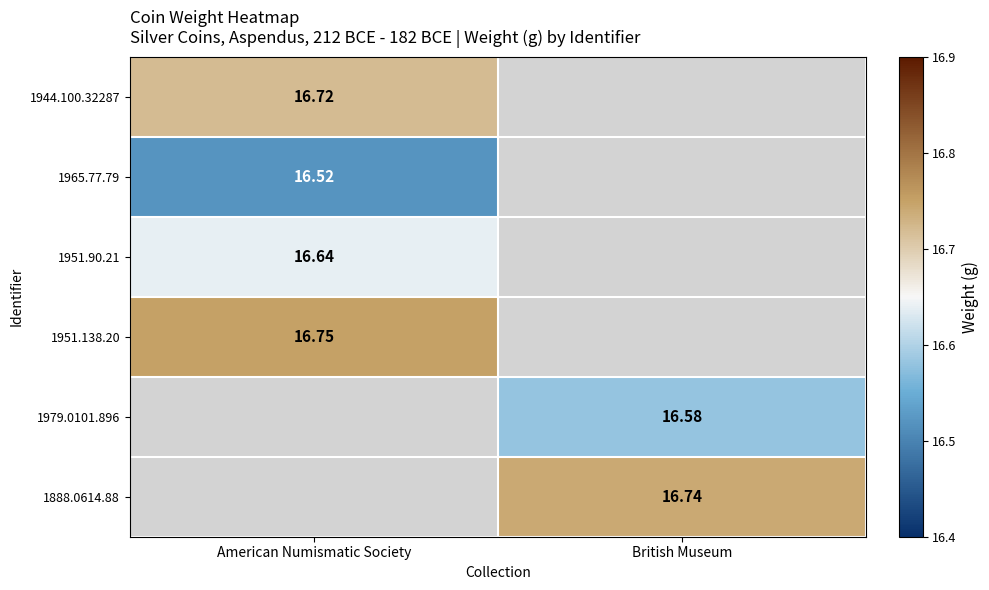

List the labels in order of 1965.77.79 value, largest first.

American Numismatic Society, British Museum